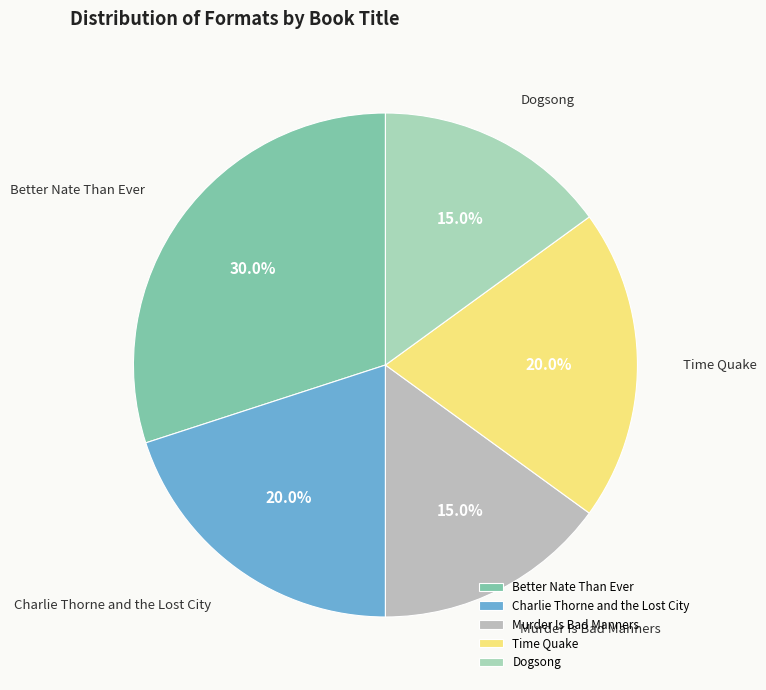

How many slices are in this pie chart?

5